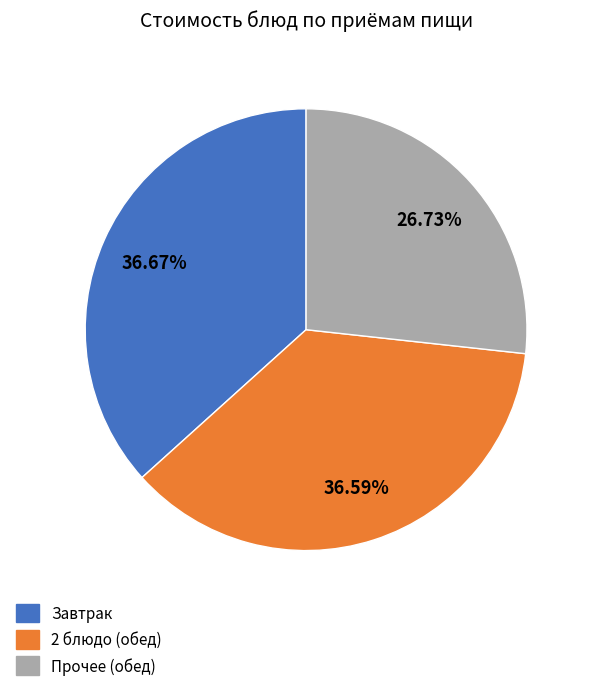

Does any single category account for the majority?

No